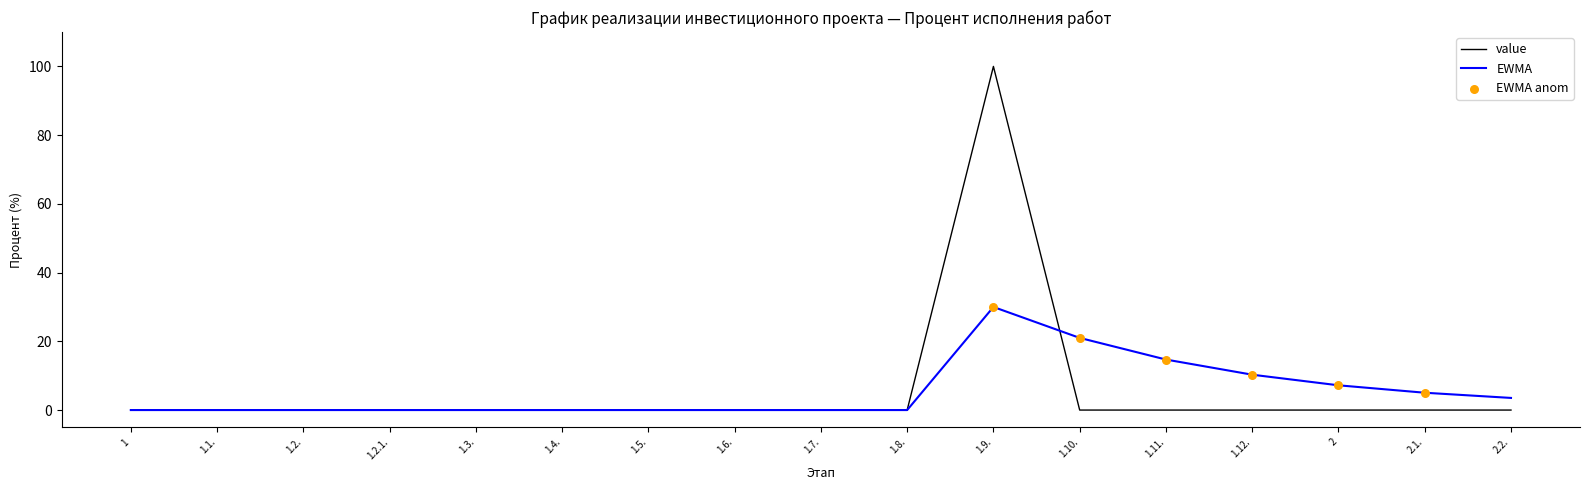

Which series has the widest spread of values?

value